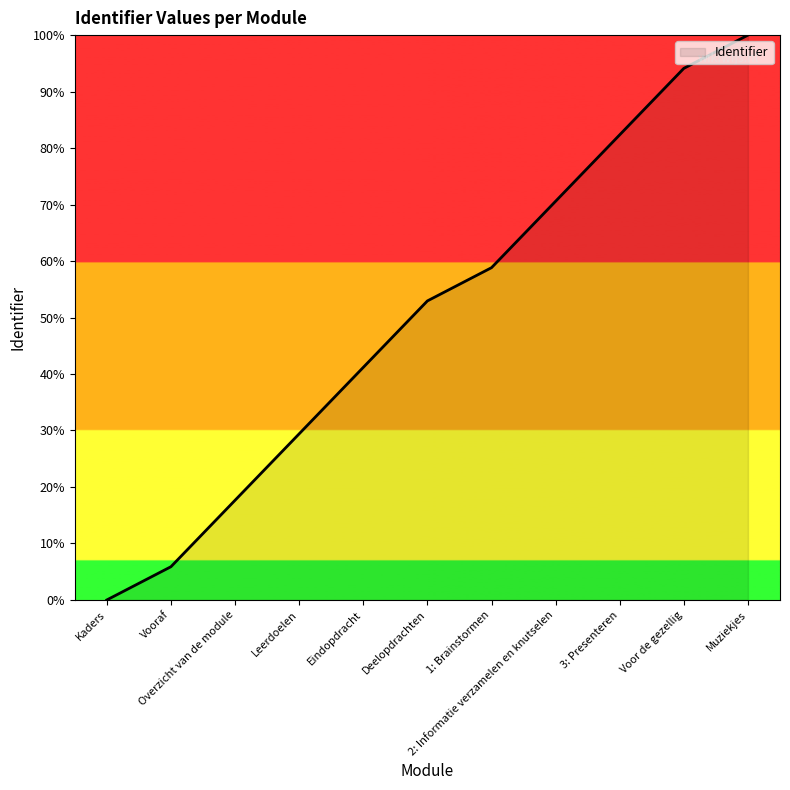

What is the difference between the maximum and minimum values?

100.0